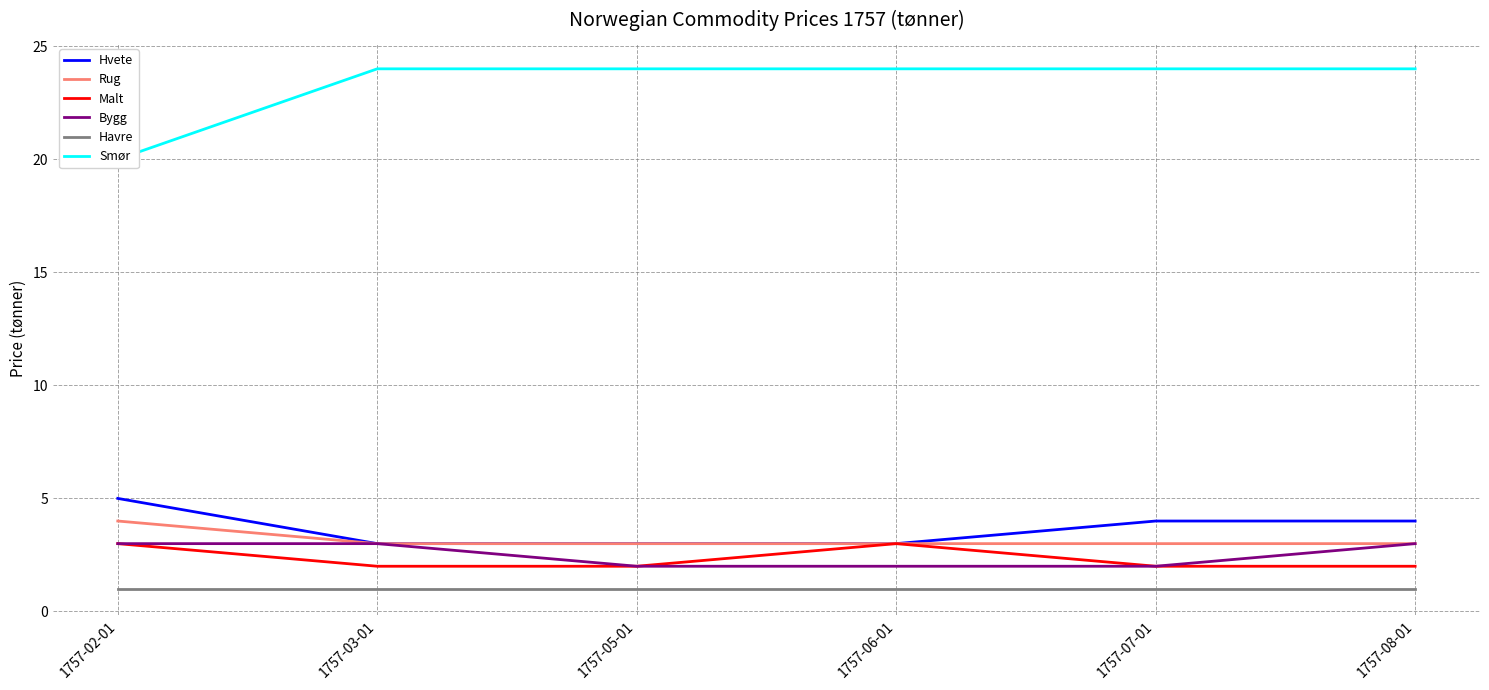

At which category does the chart reach its minimum across all series?

1757-02-01